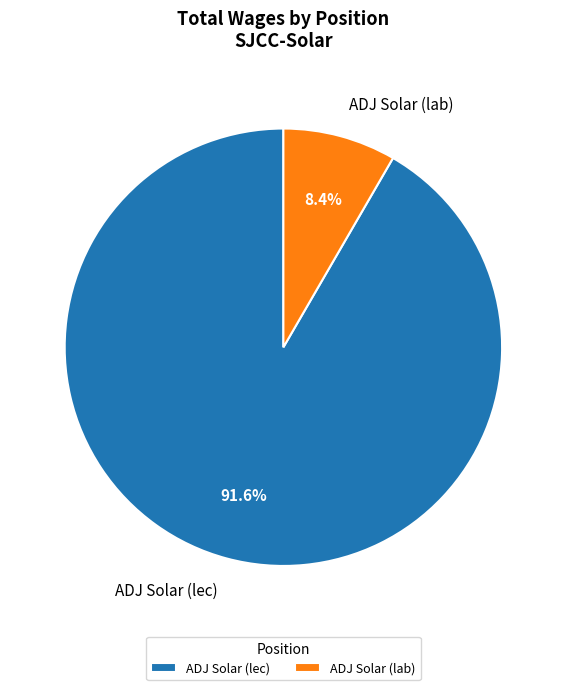

Count the number of slices in the pie.

2